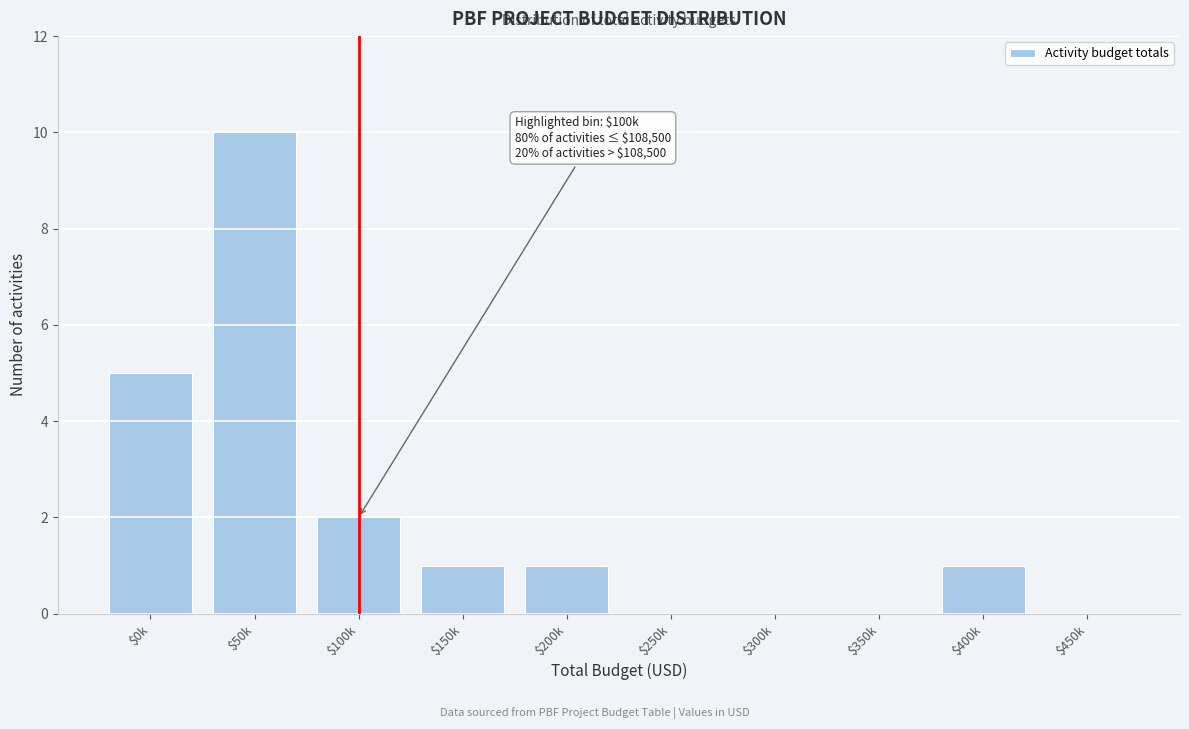

The value at $150k is 1. True or false?

True